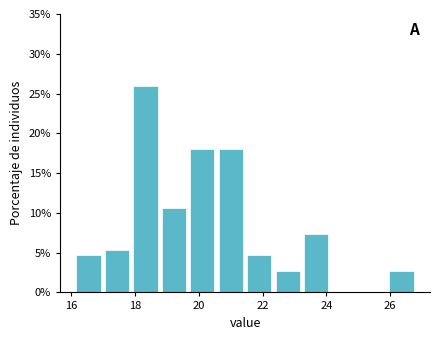

How tall is the bar that spans 17.8 to 18.8 on the x-axis? Neither the bar edges nor the heights are printed on the chart, so give them approximately, as read against the axes.

26.0